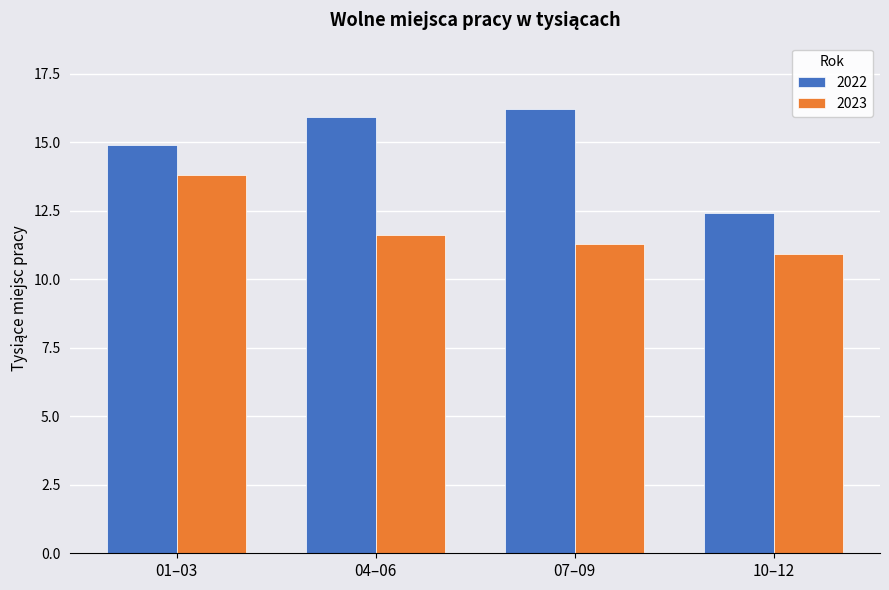

At how many categories does at least one series exceed 15?

2